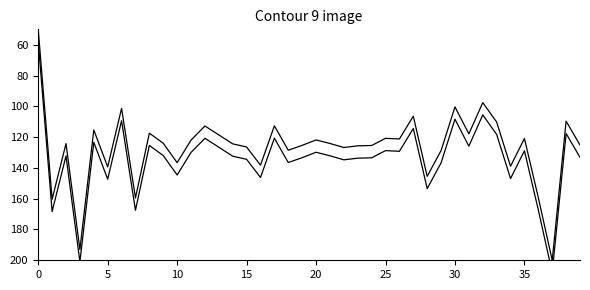

How many data points in OBS_VALUE are less than 124?

19